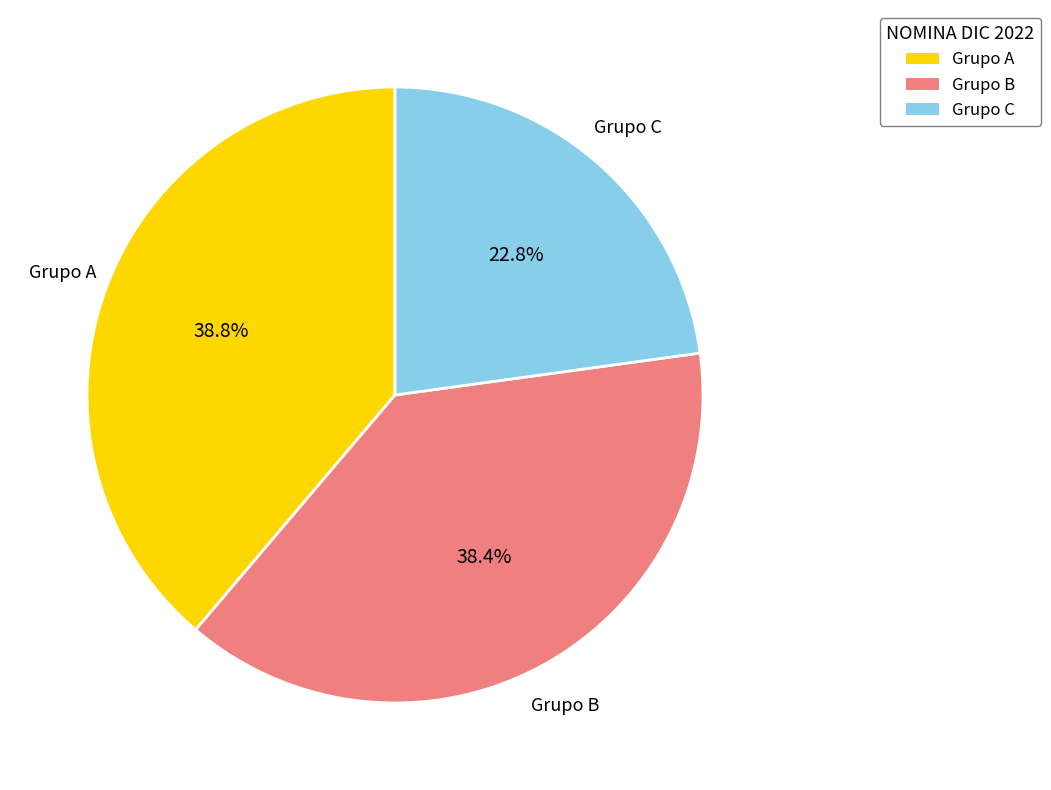

Is there a majority slice in this chart?

No